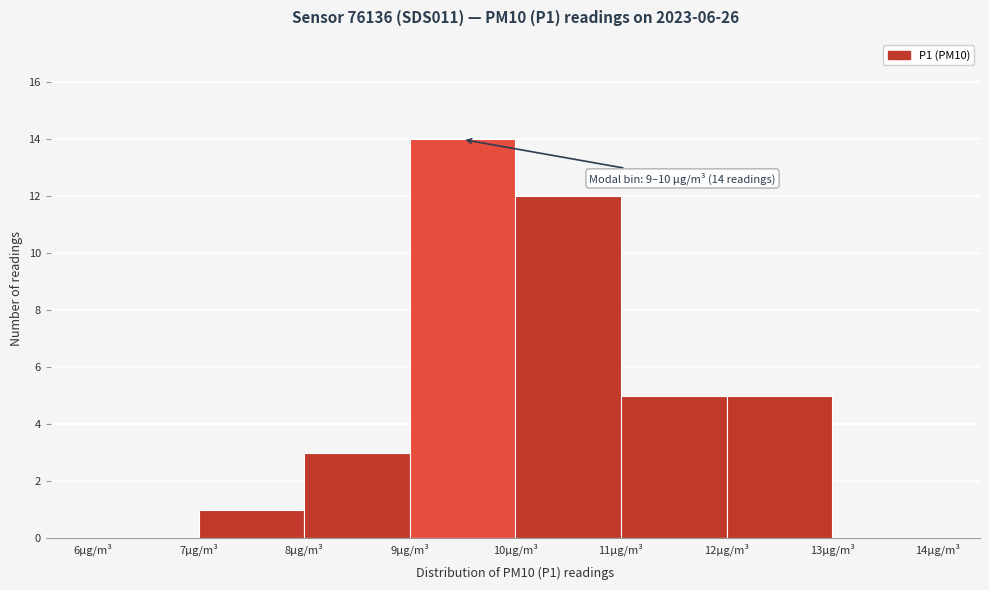

Over which range of the x-axis is the bar tallest?

9 to 10